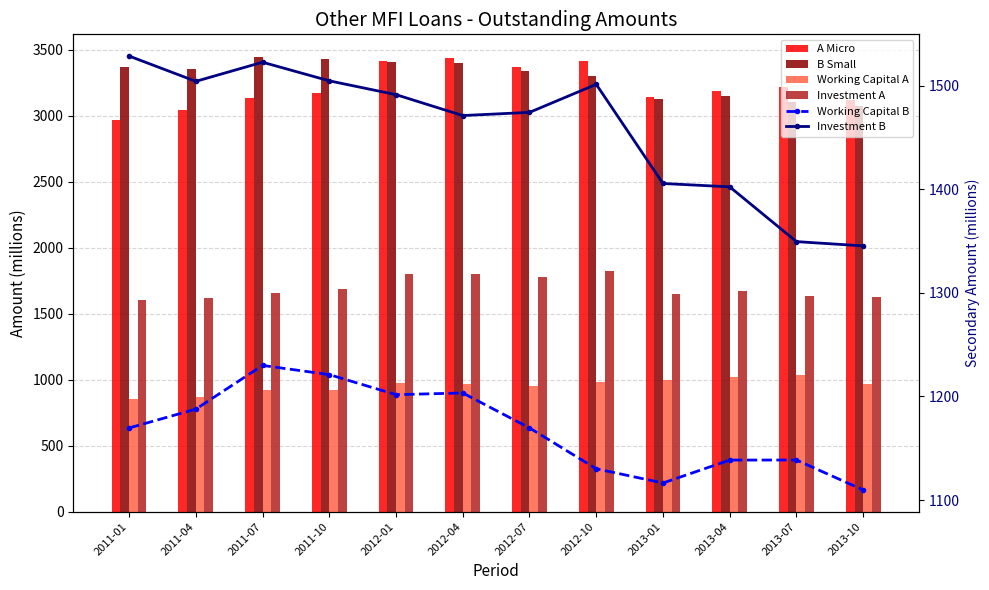

What are all the series names shown in the legend?

A Micro, B Small, Working Capital A, Investment A, Working Capital B, Investment B